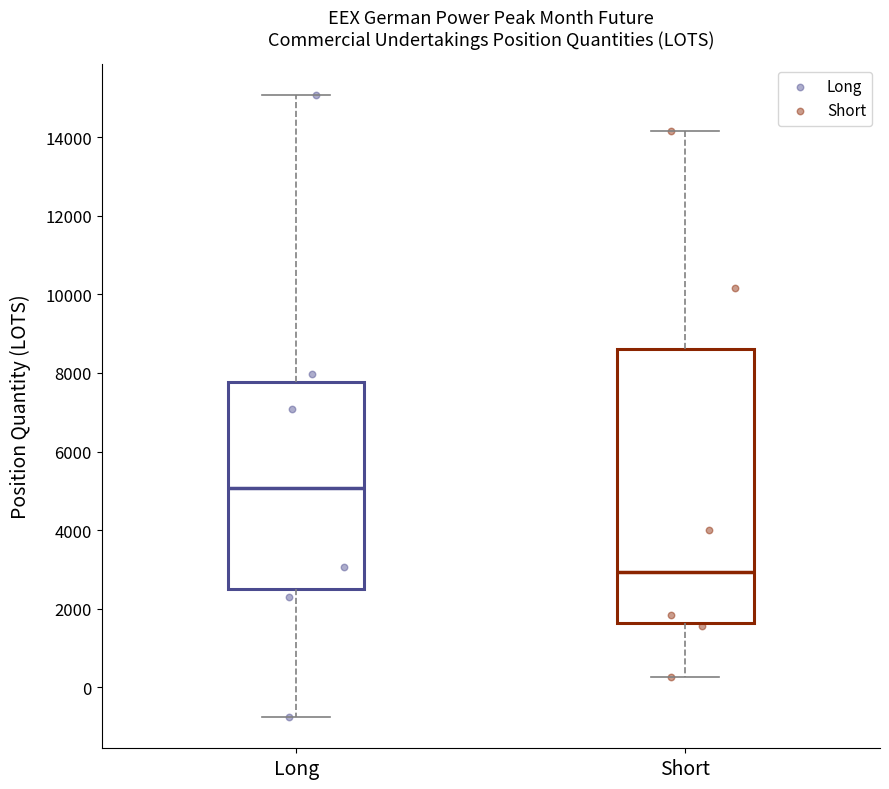

Where does the median line of the box for Short sit on the y-axis? The values are not printed on the chart, so give them approximately, as read against the axis.

3000